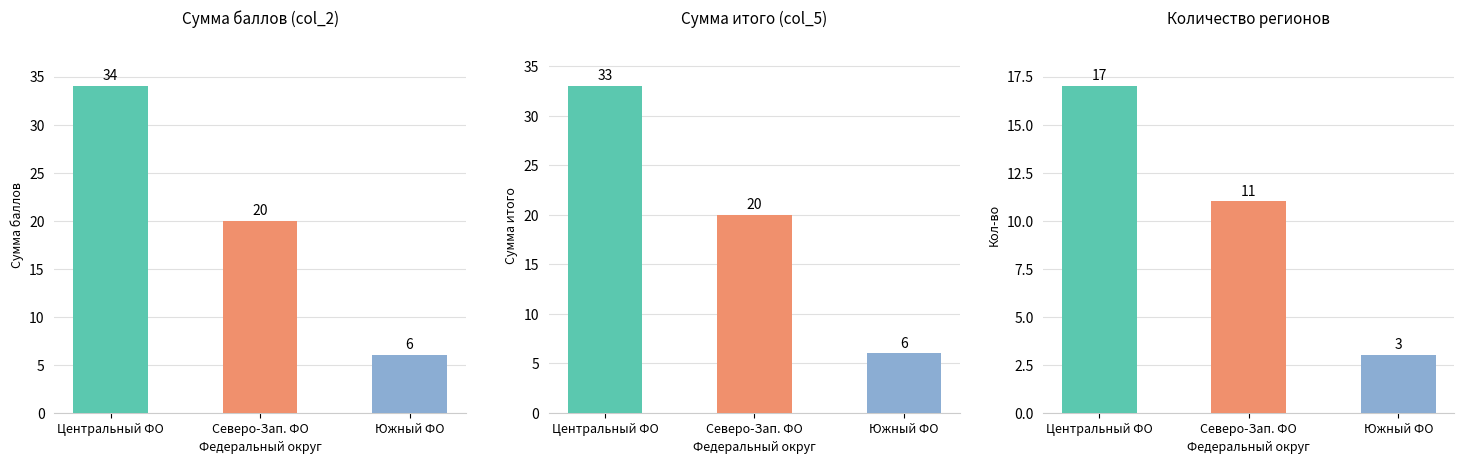

Which has a higher value, Северо-Зап. ФО or Центральный ФО?

Центральный ФО